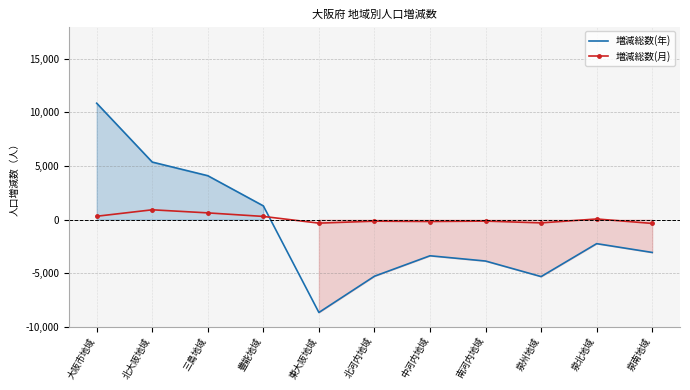

What is the greatest value displayed?

10848